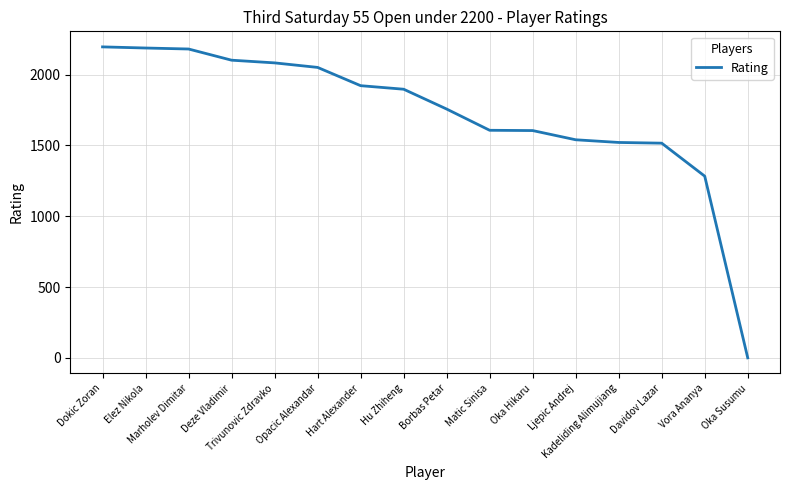

What is the difference between the maximum and minimum values?

2196